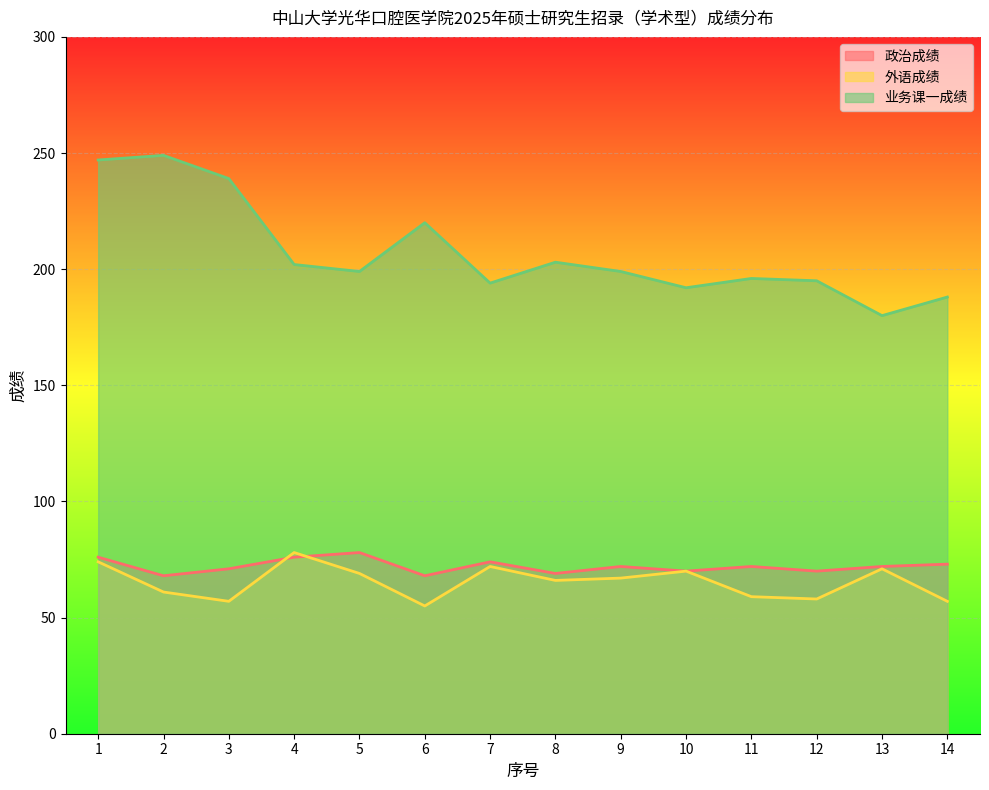

True or false: 外语成绩 and 业务课一成绩 intersect in this chart.

False